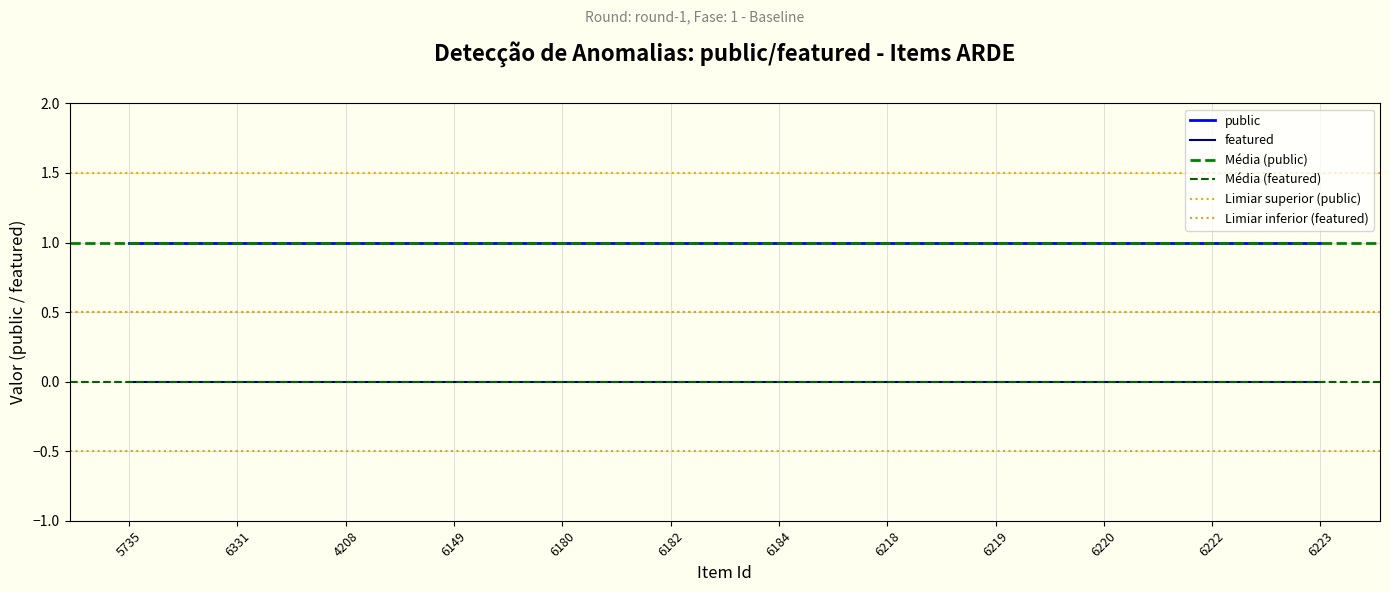

Between 6218 and 6182, which is larger?

6218